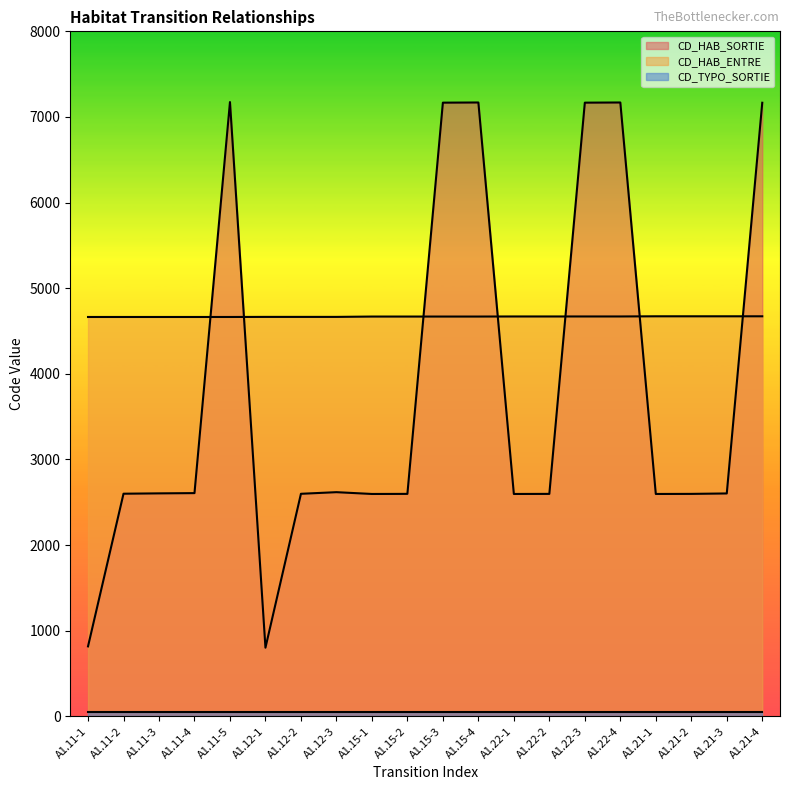

The value of CD_HAB_SORTIE at A1.11-3 is 4088. True or false?

False